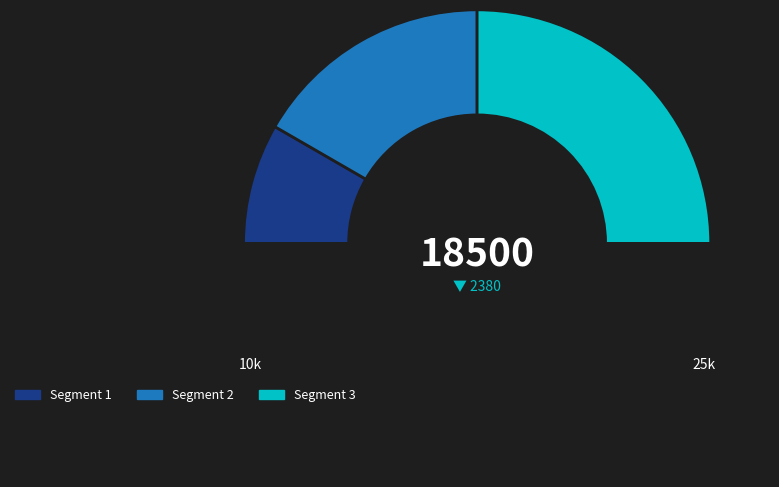

How many segments does this pie chart have?

4